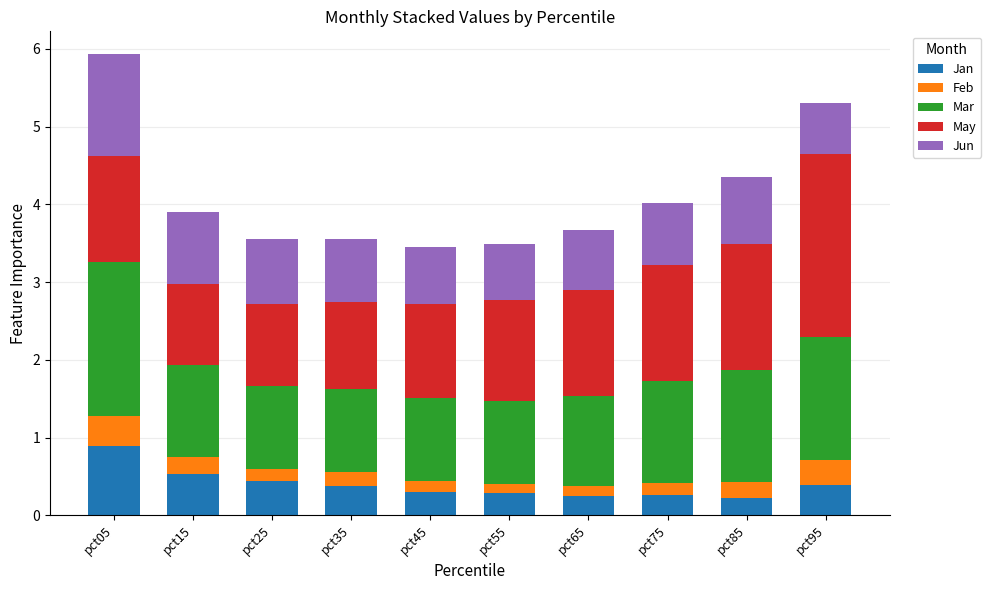

What is the highest value of the Jan series?

0.9